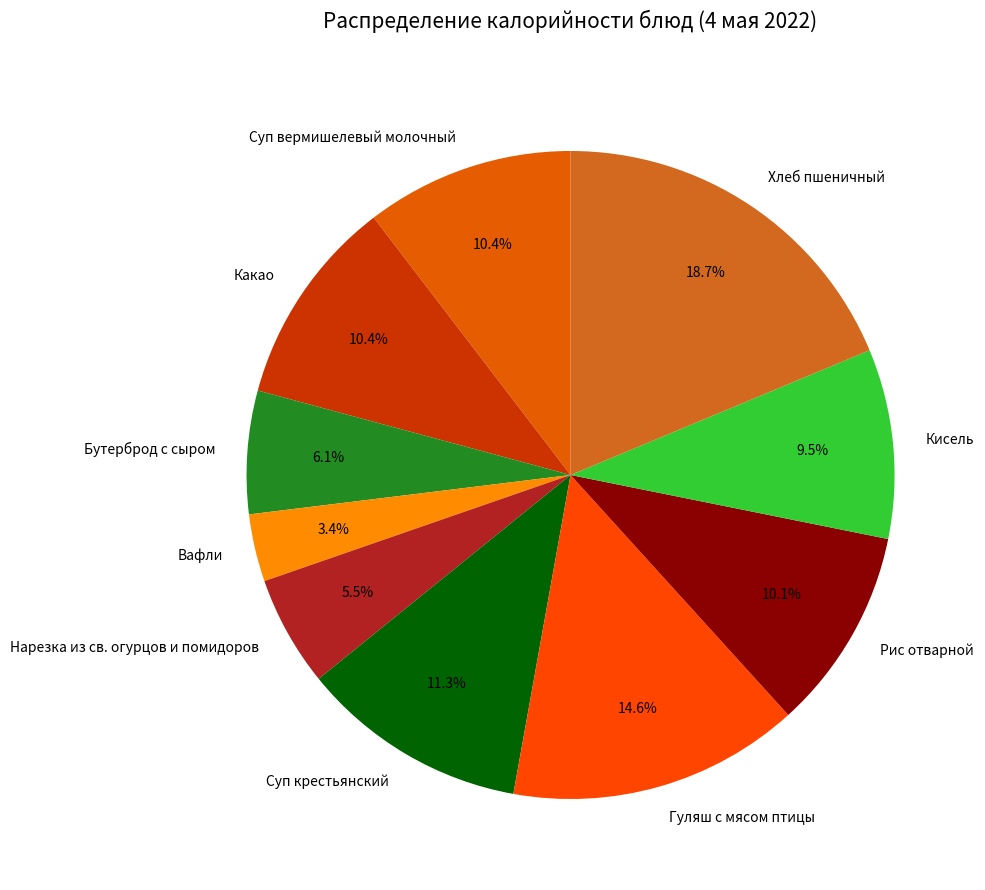

To the nearest percent, what is the combined percentage of Нарезка из св. огурцов и помидоров and Кисель?

15%